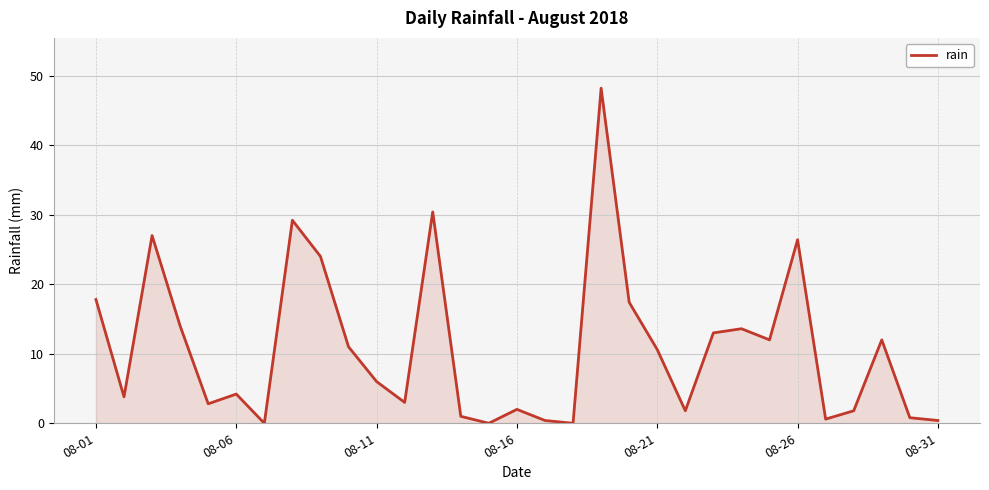

What is the difference between the maximum and minimum values?

48.2